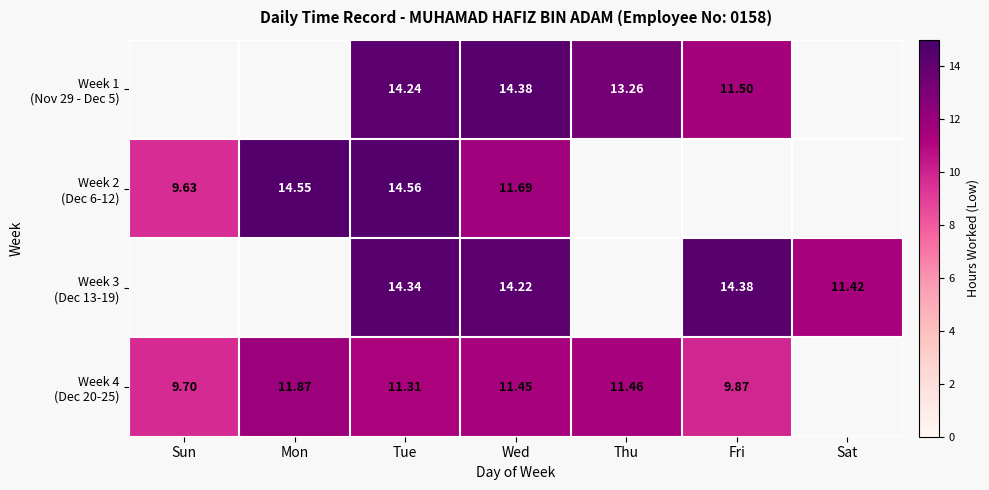

How many positive values does the Week 3 (Dec 13-19) series have?

4